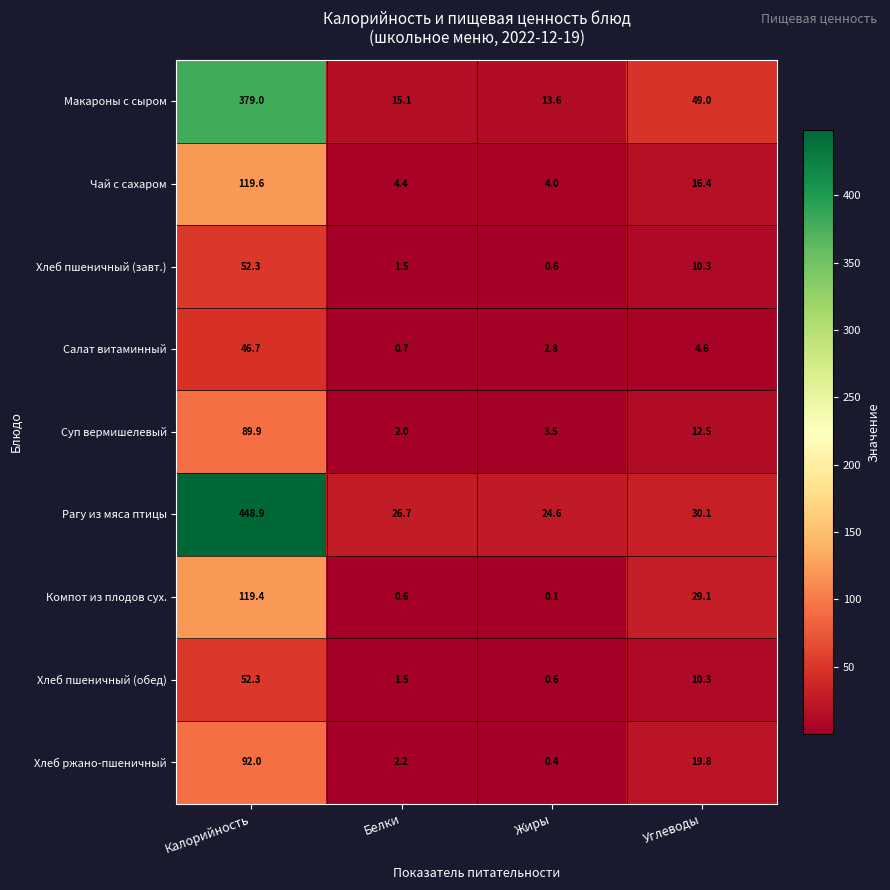

Which category has the highest value across all series?

Калорийность